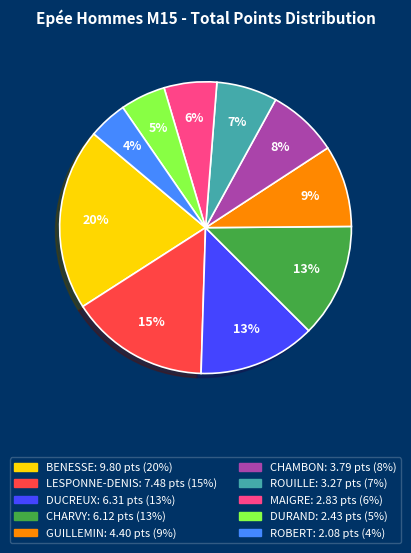

Do GUILLEMIN and MAIGRE together represent more than half of the pie?

No